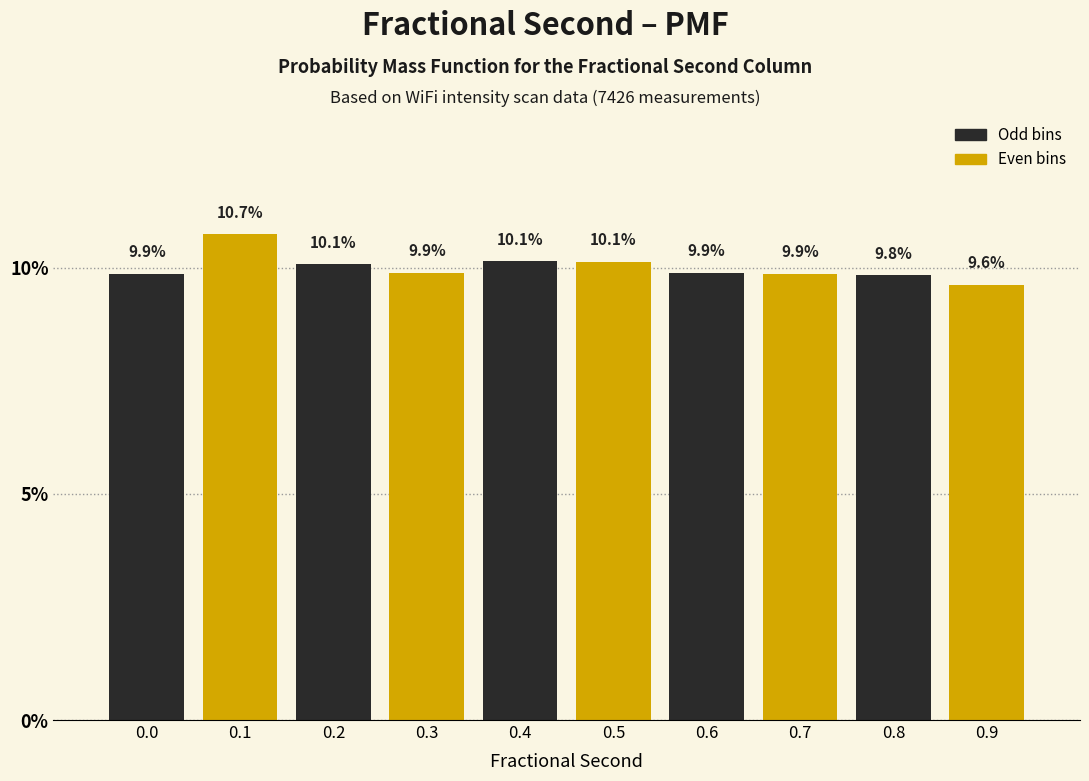

Reading left to right, list all the values displayed in this chart.

0.0=9.9	0.1=10.7	0.2=10.1	0.3=9.9	0.4=10.1	0.5=10.1	0.6=9.9	0.7=9.9	0.8=9.8	0.9=9.6